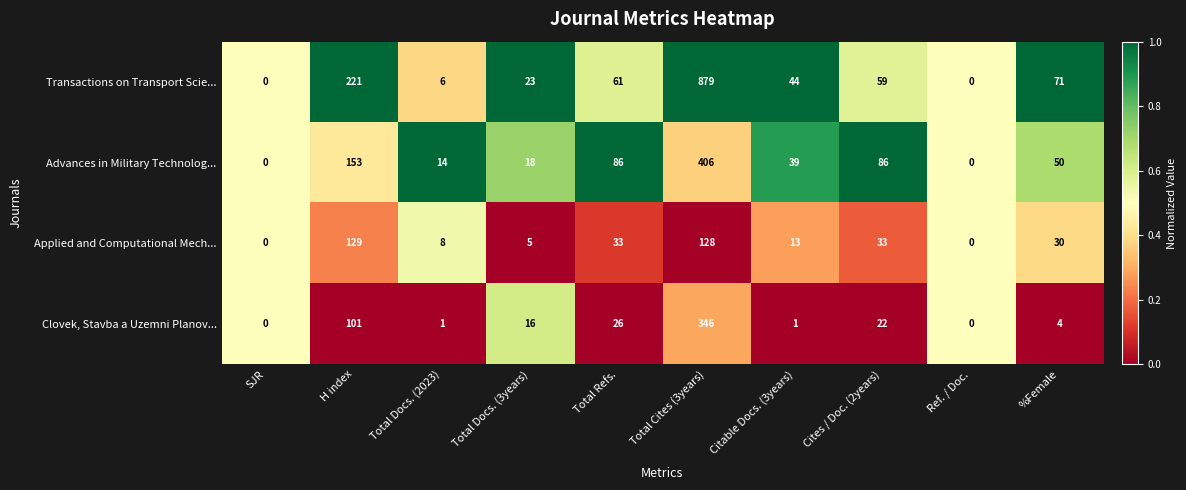

Rank the series at Citable Docs. (3years) from highest to lowest value.

Transactions on Transport Scie..., Advances in Military Technolog..., Applied and Computational Mech..., Clovek, Stavba a Uzemni Planov...